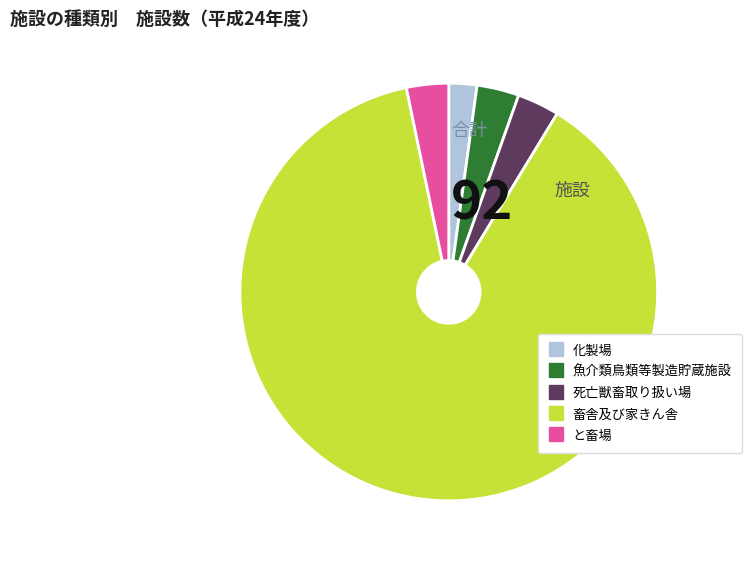

The 畜舎及び家きん舎 slice represents 88% of the pie. True or false?

True